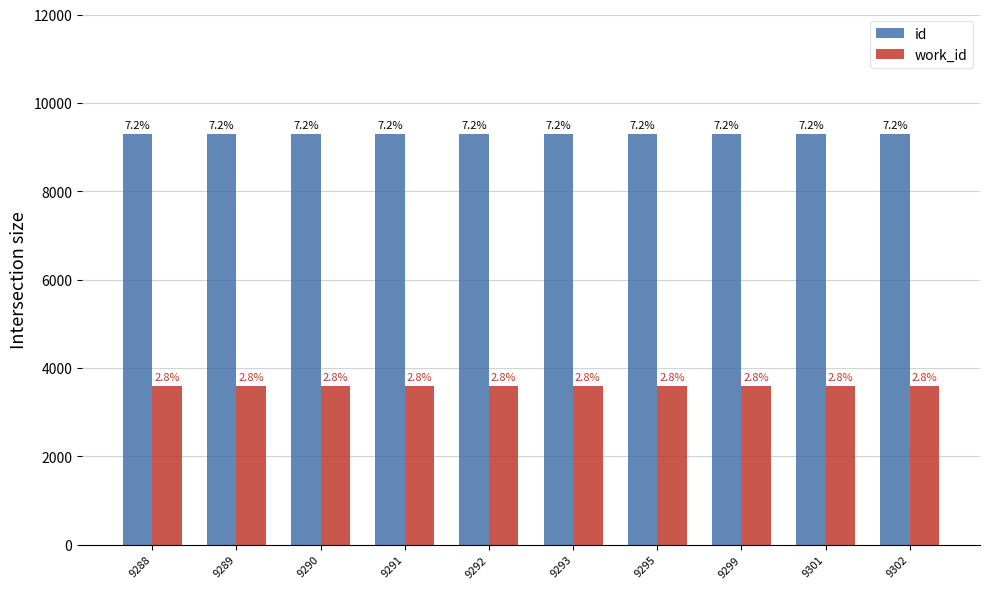

Is it true that id equals 5390 at 9293?

False